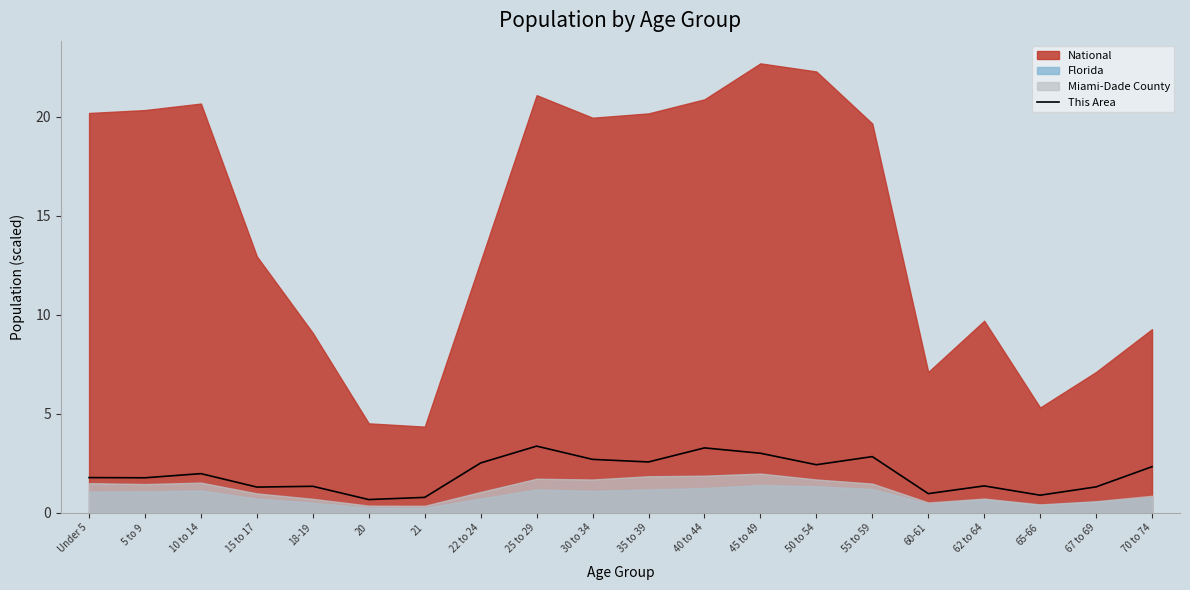

What is the difference between the maximum and minimum values?

2.7